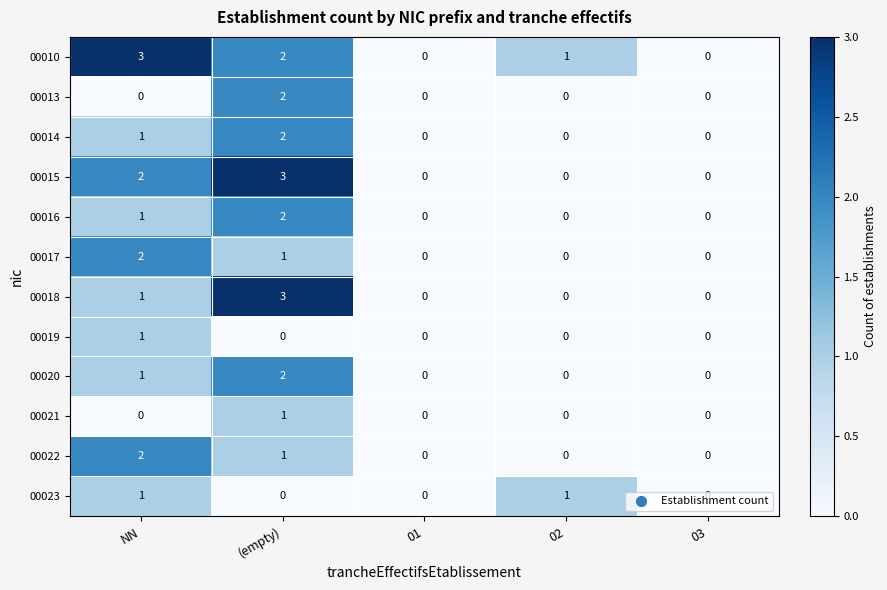

The value of 00010 at 02 is 1. True or false?

True